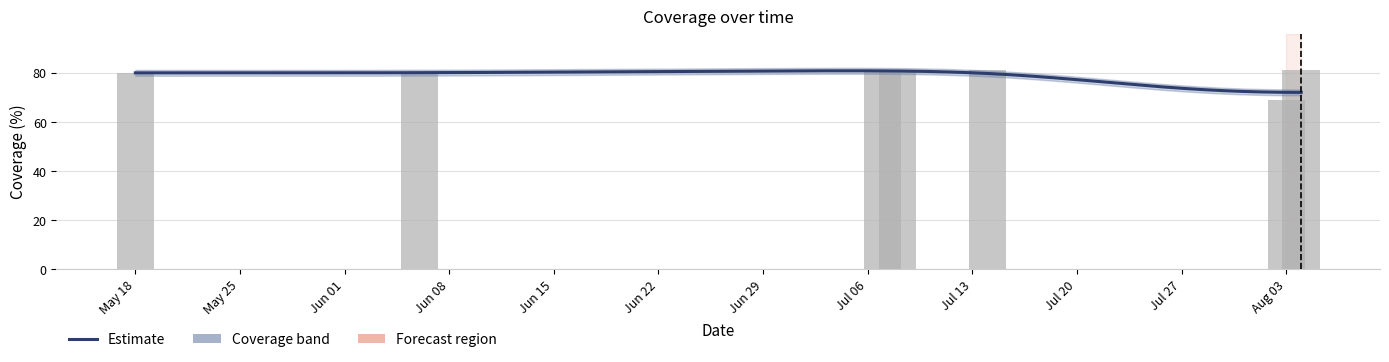

What is the value of the 7th bar from the left?

81